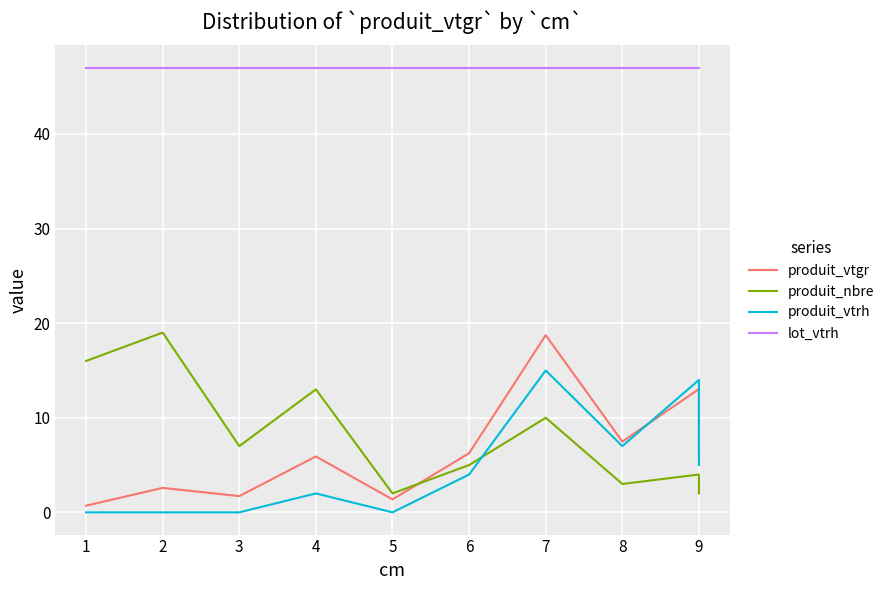

True or false: produit_vtgr and produit_vtrh cross at least once.

True